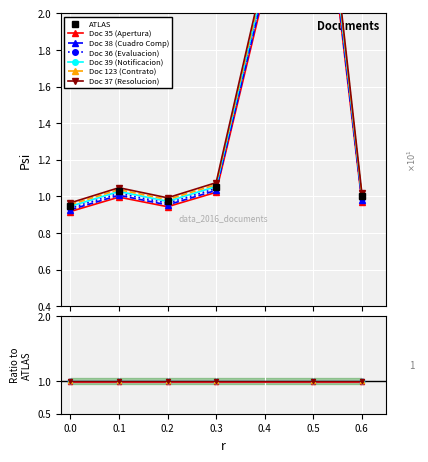

How many categories are shown in the chart?

6